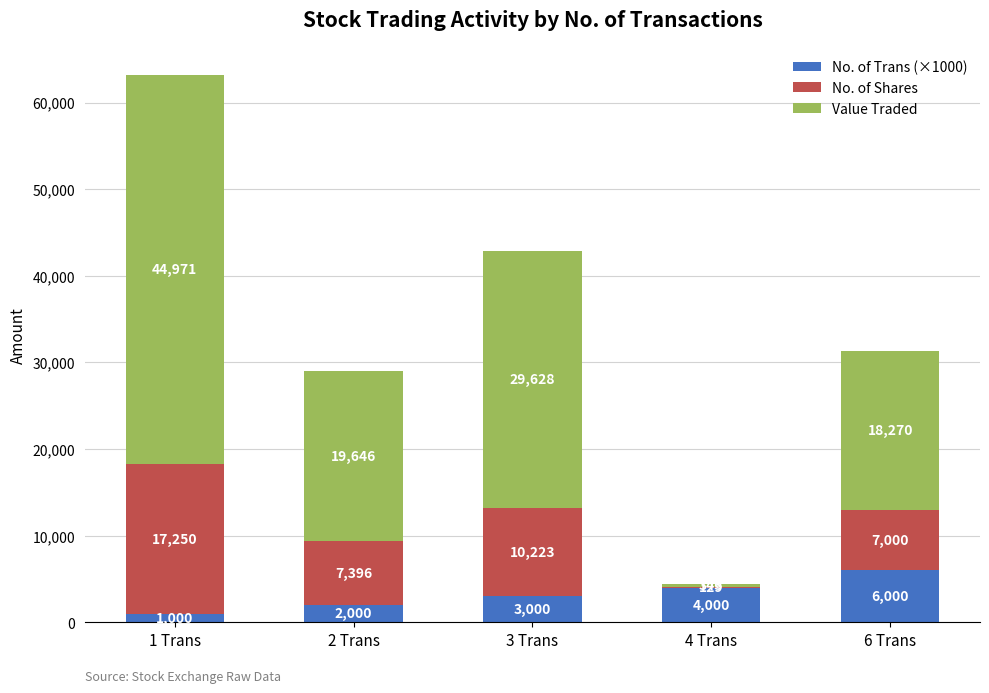

What is the total value across all series at 4 Trans?

4472